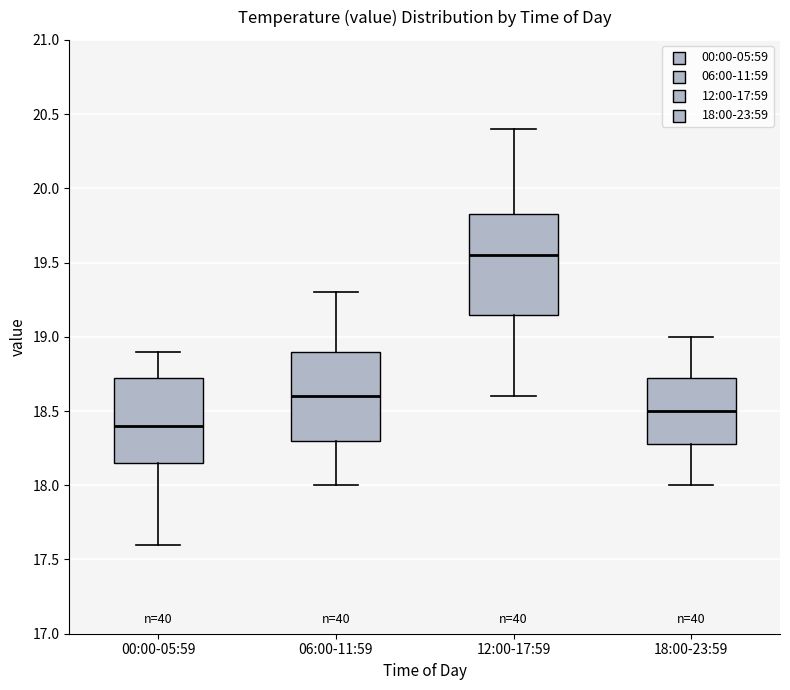

Reading left to right, read every box against the y-axis: the position of its median line, the range the box covers, and the ends of its whiskers. The values are not printed on the chart, so give them approximately, as read against the axis.

00:00-05:59: median 18.40, box 18.15 to 18.75, whiskers 17.60 to 18.90
06:00-11:59: median 18.60, box 18.30 to 18.90, whiskers 18.00 to 19.30
12:00-17:59: median 19.55, box 19.15 to 19.85, whiskers 18.60 to 20.40
18:00-23:59: median 18.50, box 18.30 to 18.75, whiskers 18.00 to 19.00